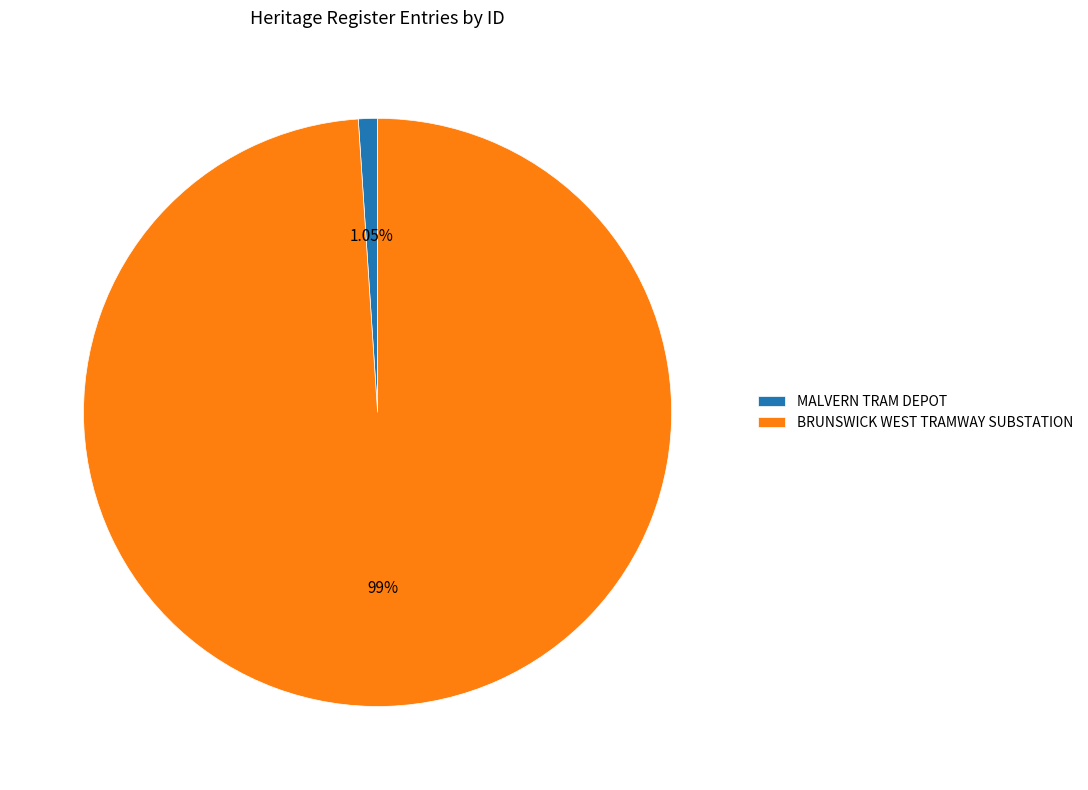

Which slice is the smallest?

MALVERN TRAM DEPOT